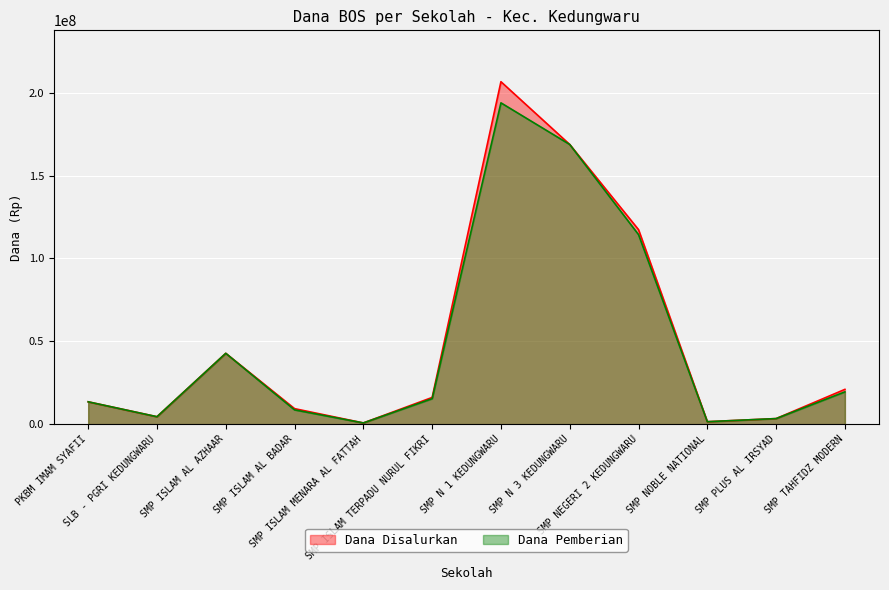

What is the label of the 12th point from the right?

PKBM IMAM SYAFII